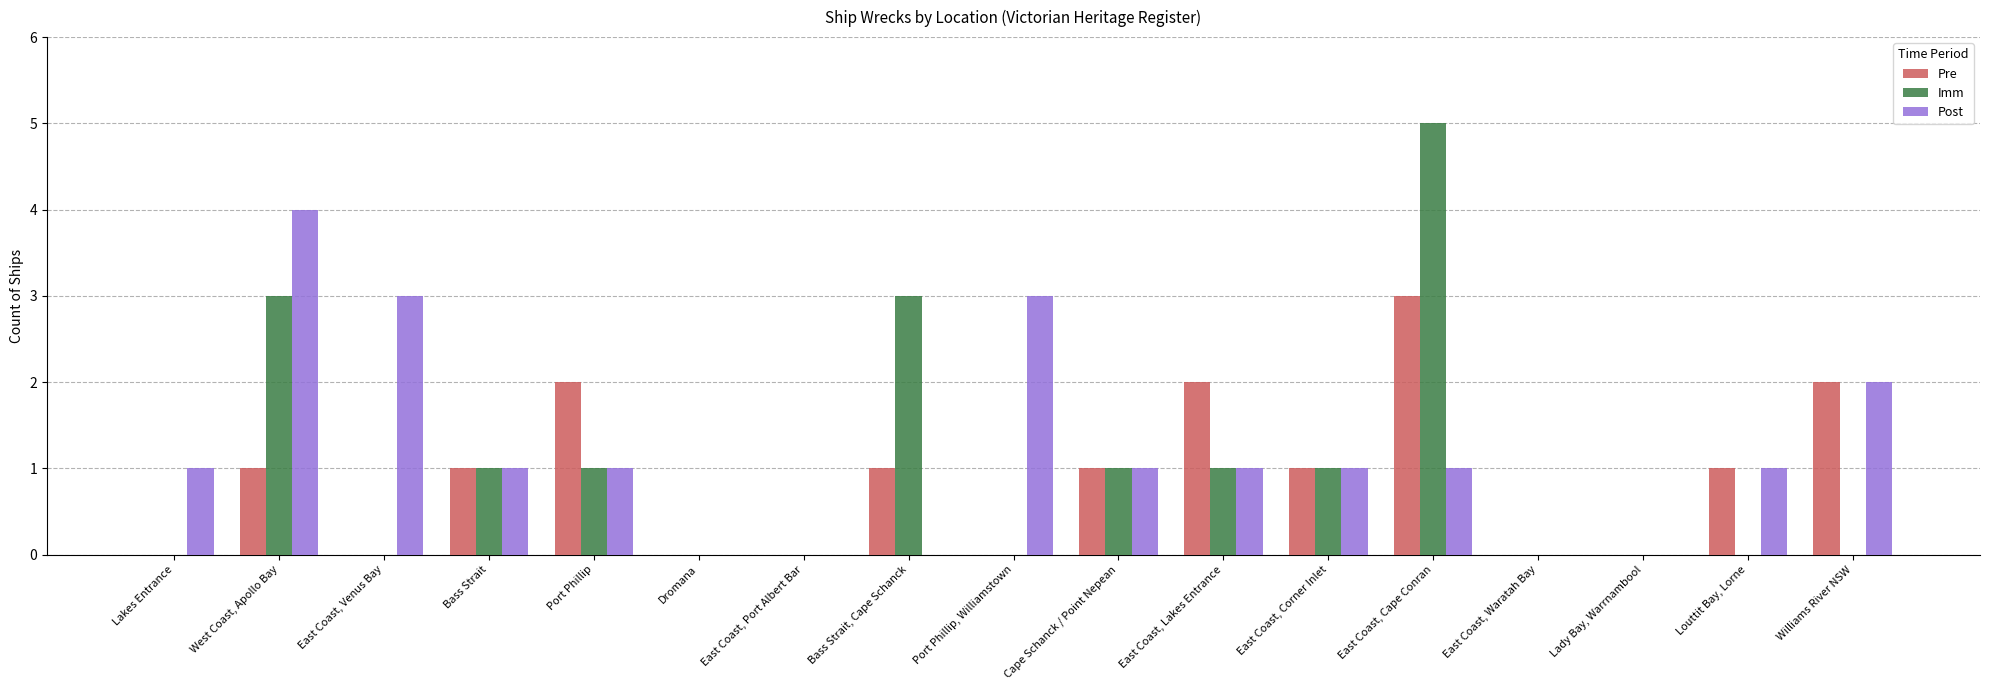

How many Post values are between 0 and 1?

13